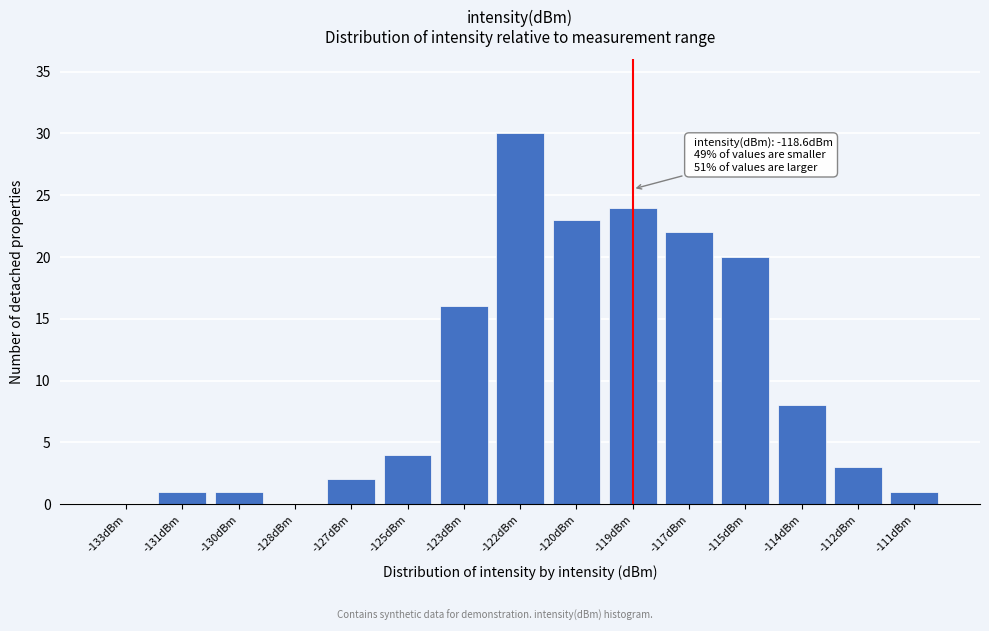

Reading left to right, transcribe all the data shown in this chart.

-133dBm=0	-131dBm=1	-130dBm=1	-128dBm=0	-127dBm=2	-125dBm=4	-123dBm=16	-122dBm=30	-120dBm=23	-119dBm=24	-117dBm=22	-115dBm=20	-114dBm=8	-112dBm=3	-111dBm=1